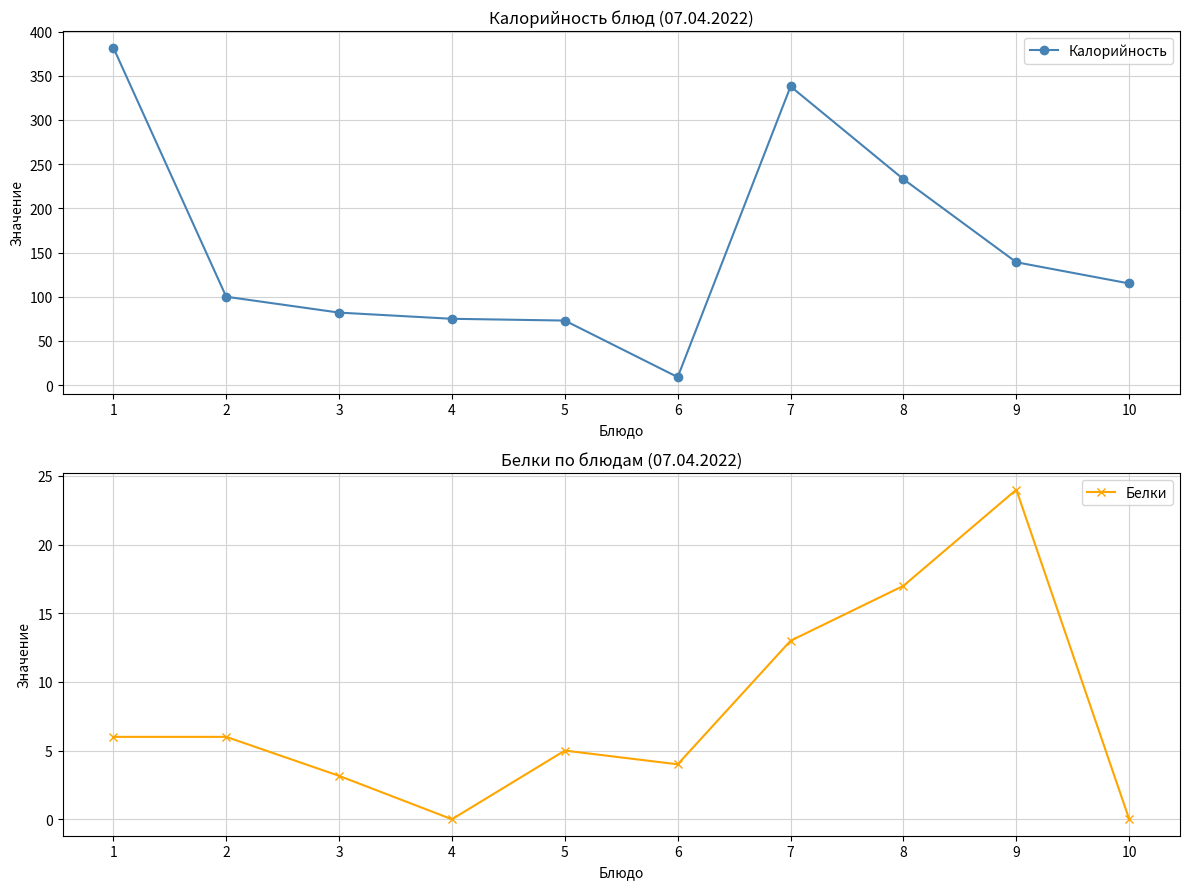

What is the difference between the highest and lowest values at 6?

5.0